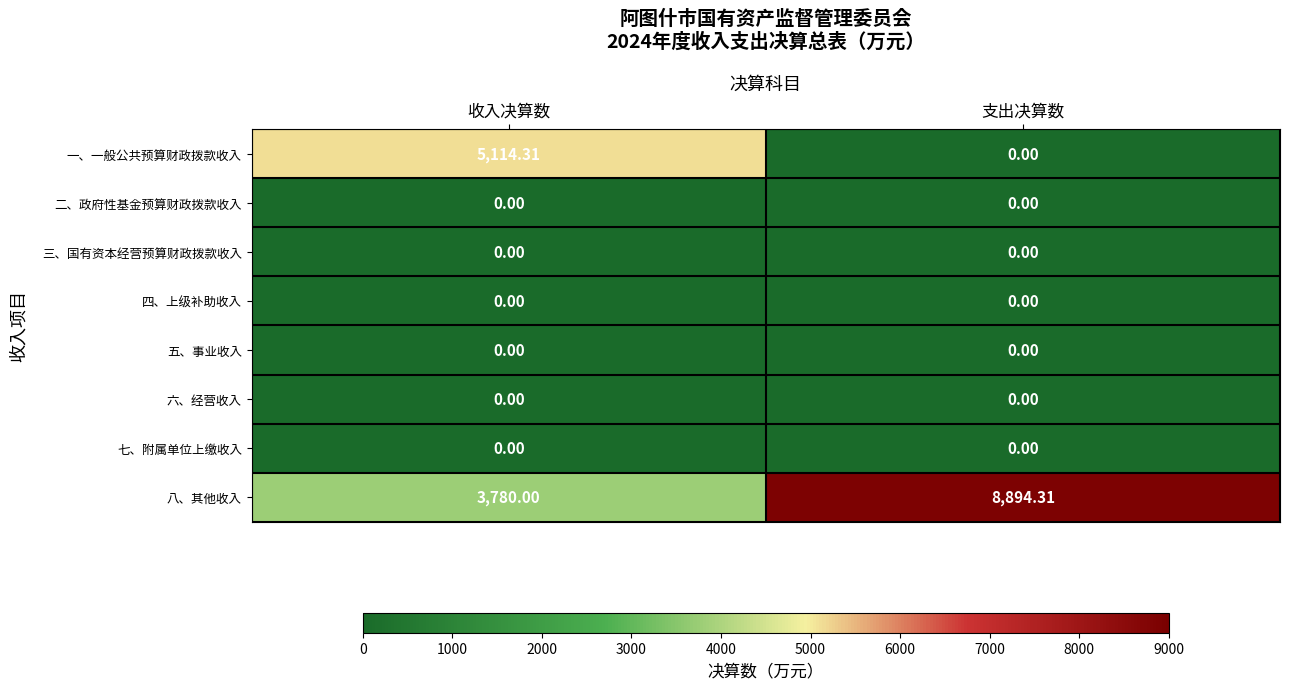

Which label corresponds to the largest value in the chart?

支出决算数